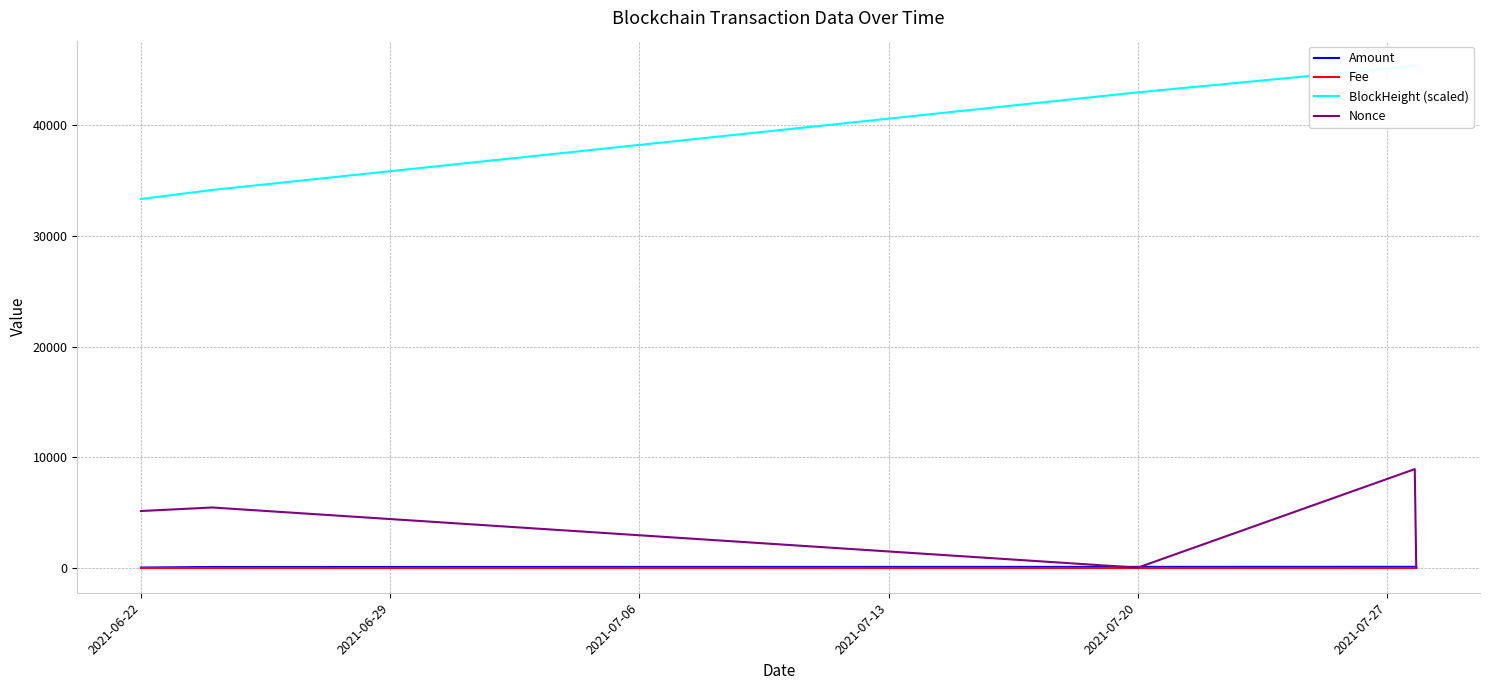

How many series are shown in this chart?

4